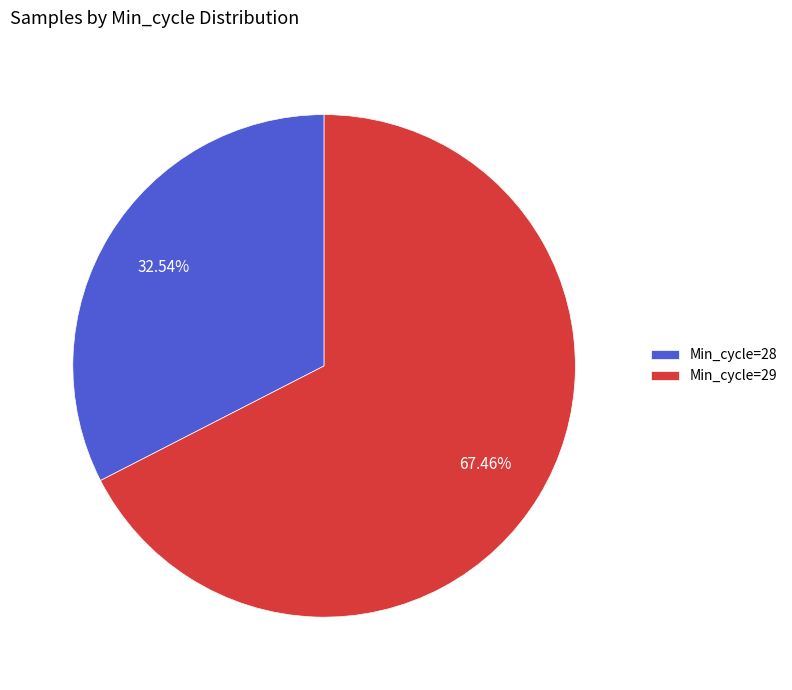

Rank the categories by value from lowest to highest.

Min_cycle=28, Min_cycle=29